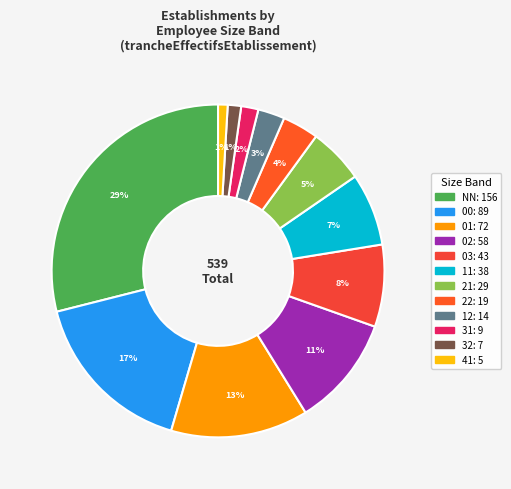

How many segments does this pie chart have?

12